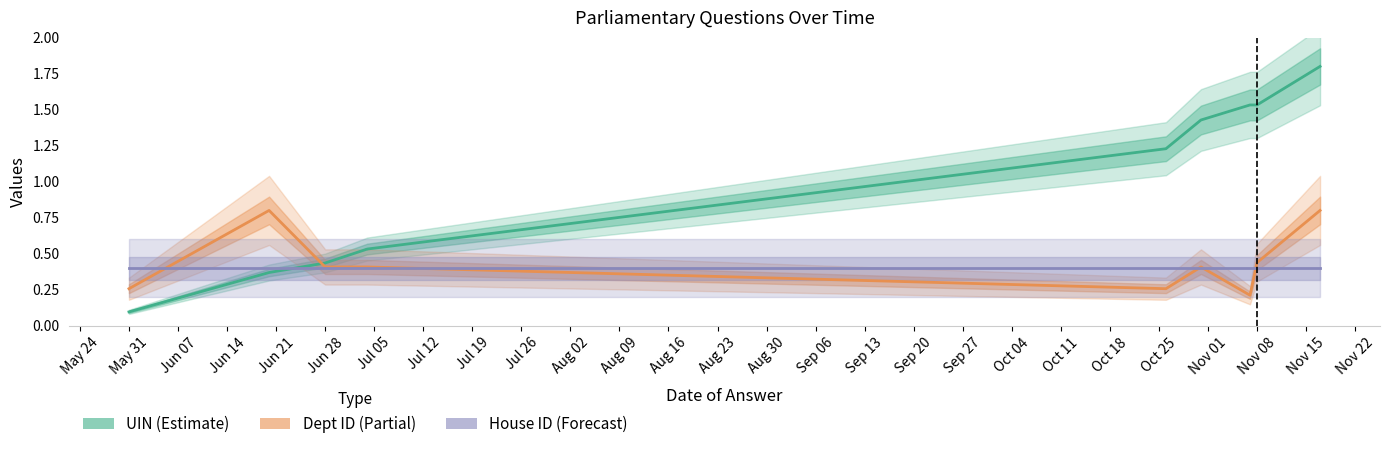

After their last crossing, which series has the higher values: UIN (Estimate) or Dept ID (Partial)?

UIN (Estimate)